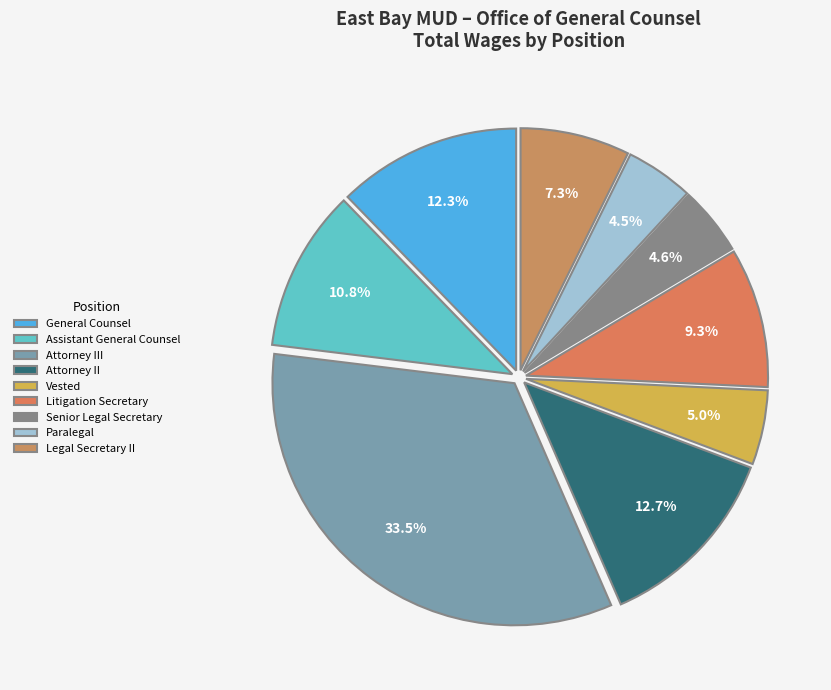

How much of the chart is everything except Paralegal?

95.5%